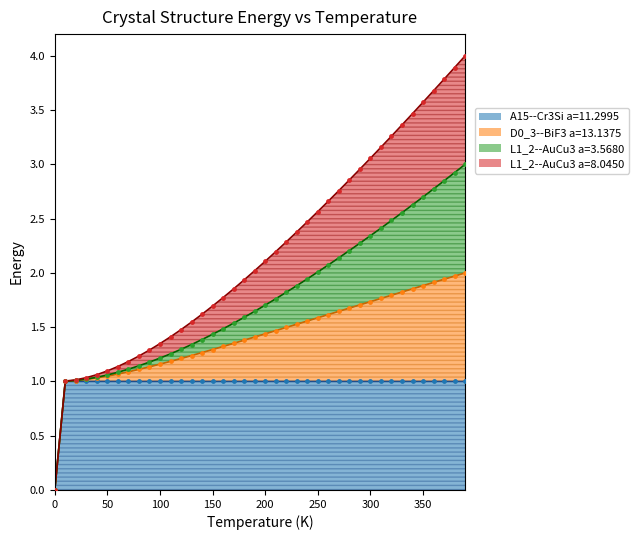

Is the value of A15--Cr3Si a=11.2995 at 27 greater than the value of D0_3--BiF3 a=13.1375 at 350?

No